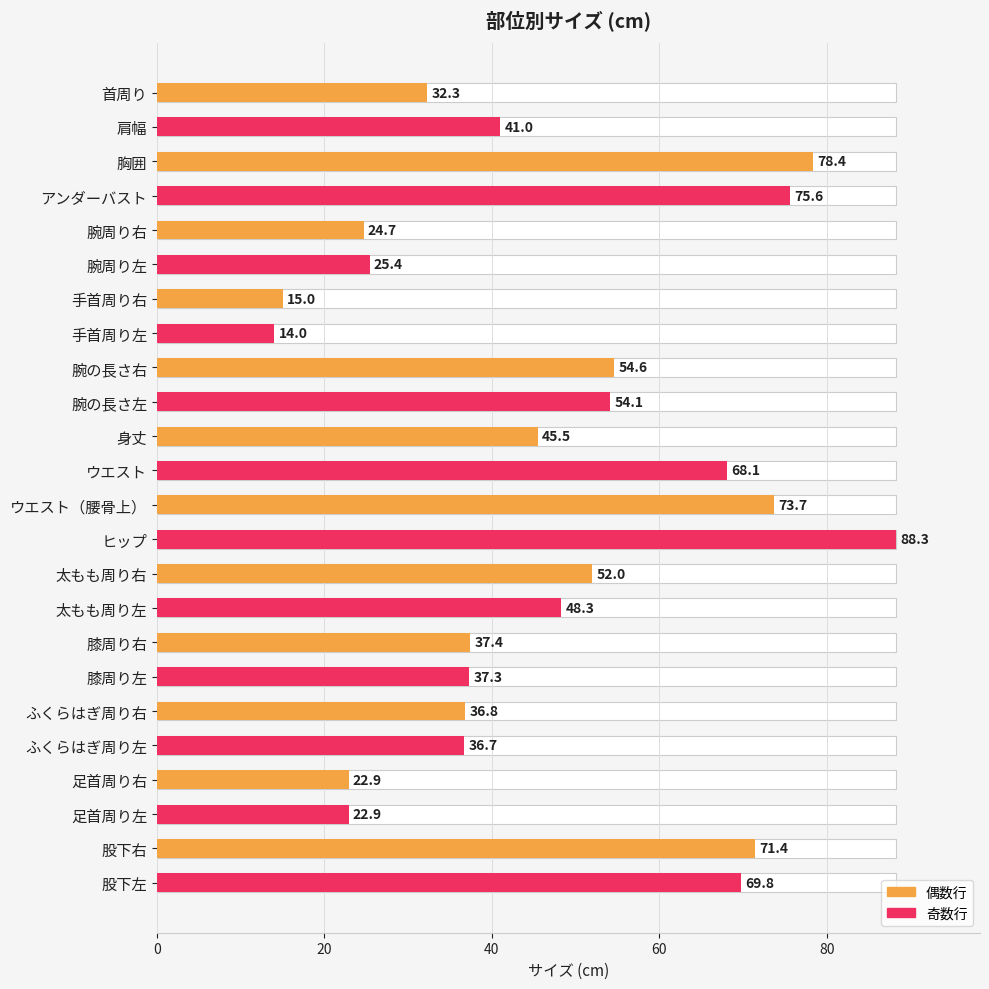

What is the sum of the values at 手首周り左 and ヒップ?

102.3